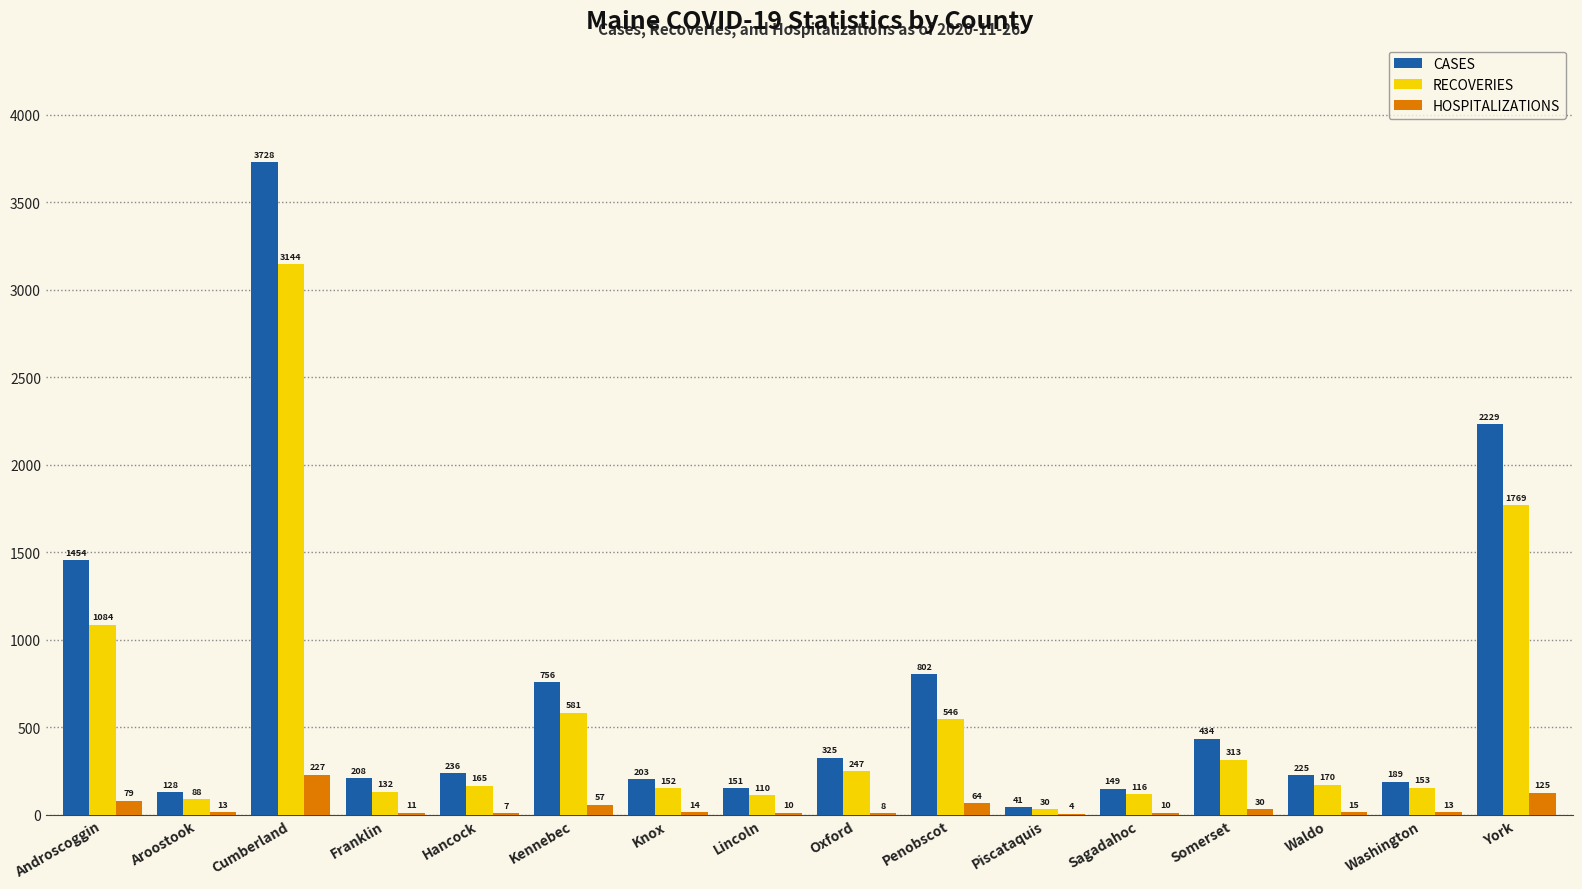

Reading left to right, what are all the values shown in this chart?

CASES: 1454	128	3728	208	236	756	203	151	325	802	41	149	434	225	189	2229
RECOVERIES: 1084	88	3144	132	165	581	152	110	247	546	30	116	313	170	153	1769
HOSPITALIZATIONS: 79	13	227	11	7	57	14	10	8	64	4	10	30	15	13	125